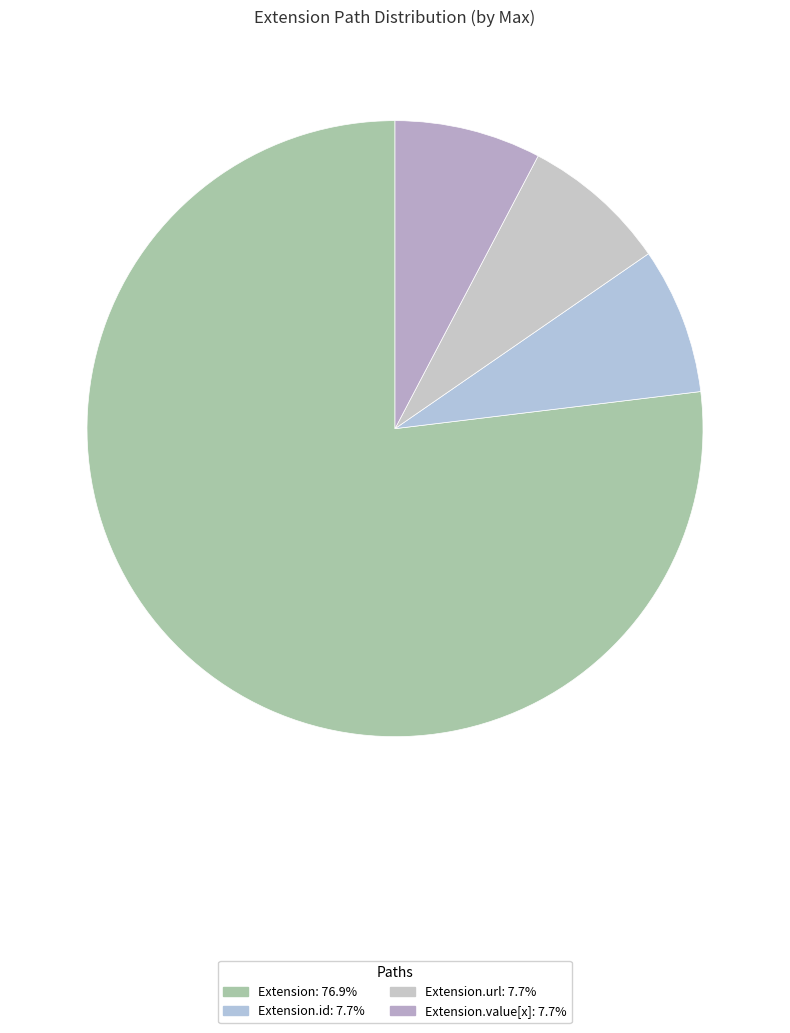

How many slices are in this pie chart?

4